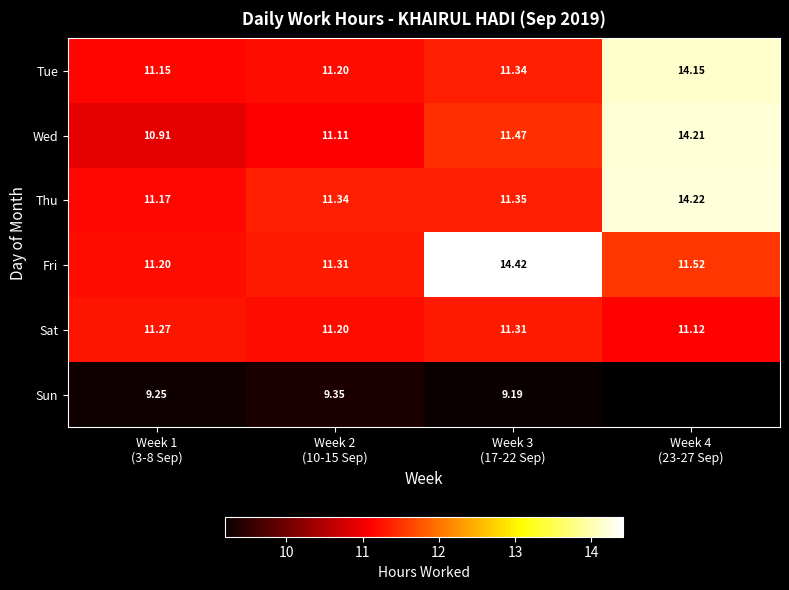

Is the value of Tue at Week 1 (3-8 Sep) greater than the value of Sat at Week 1 (3-8 Sep)?

No